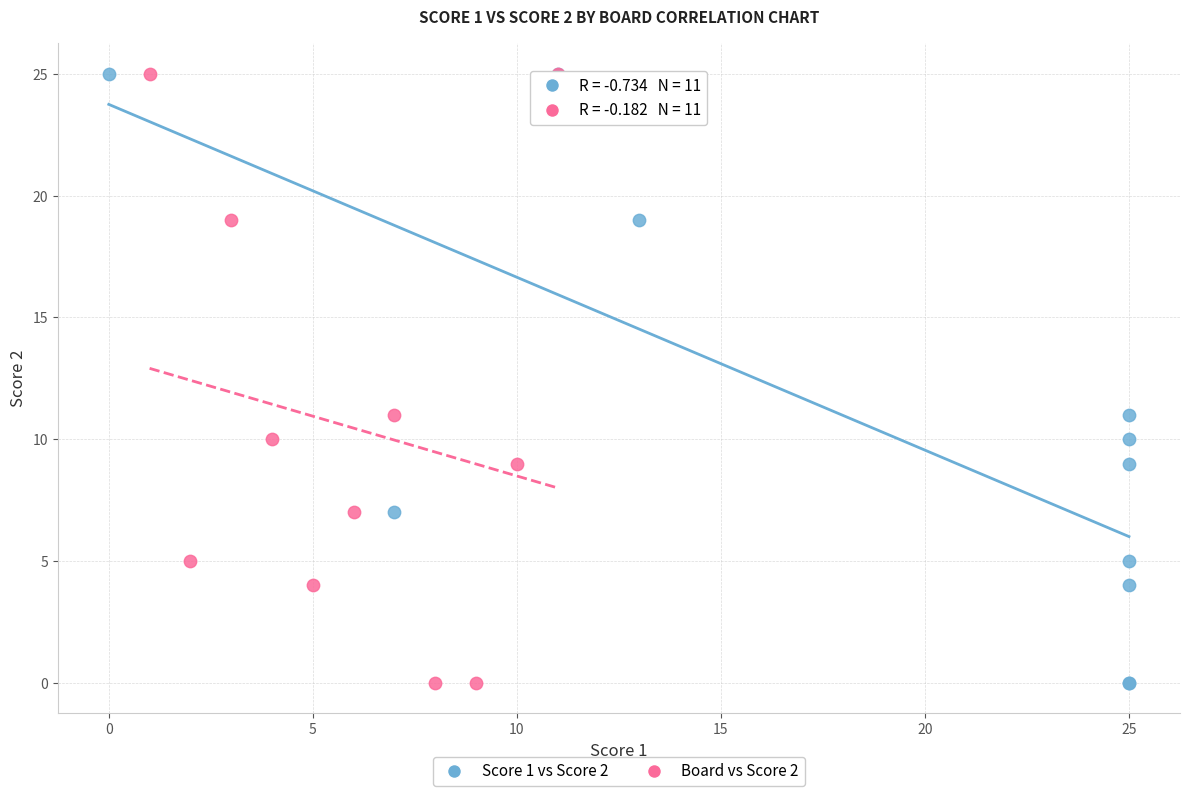

What are all the series names shown in the legend?

Score 1 vs Score 2, Board vs Score 2